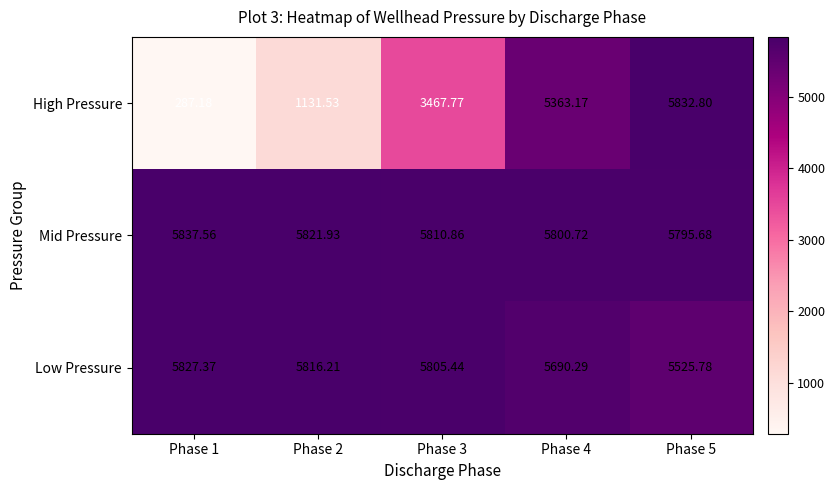

Which series has the largest total across all categories?

Mid Pressure